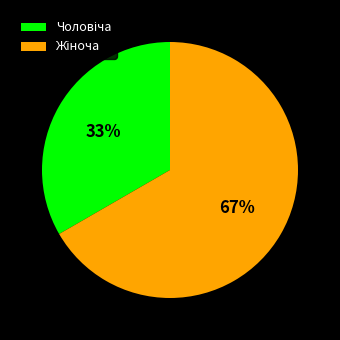

To the nearest percent, what is the average slice percentage?

50%